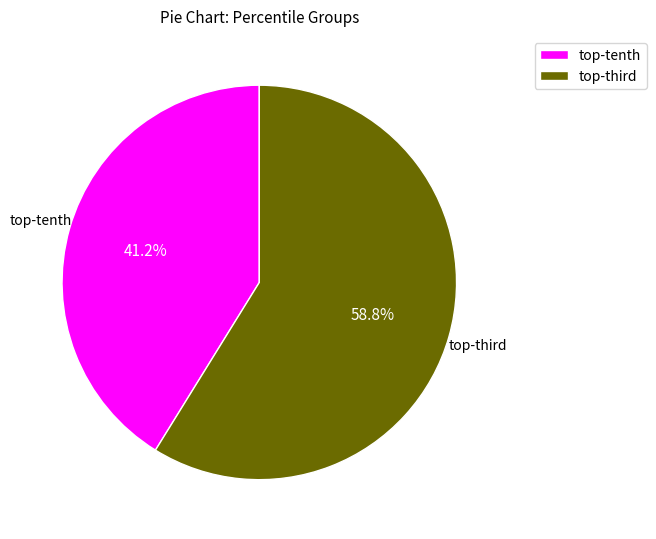

What is the largest slice in the pie chart?

top-third